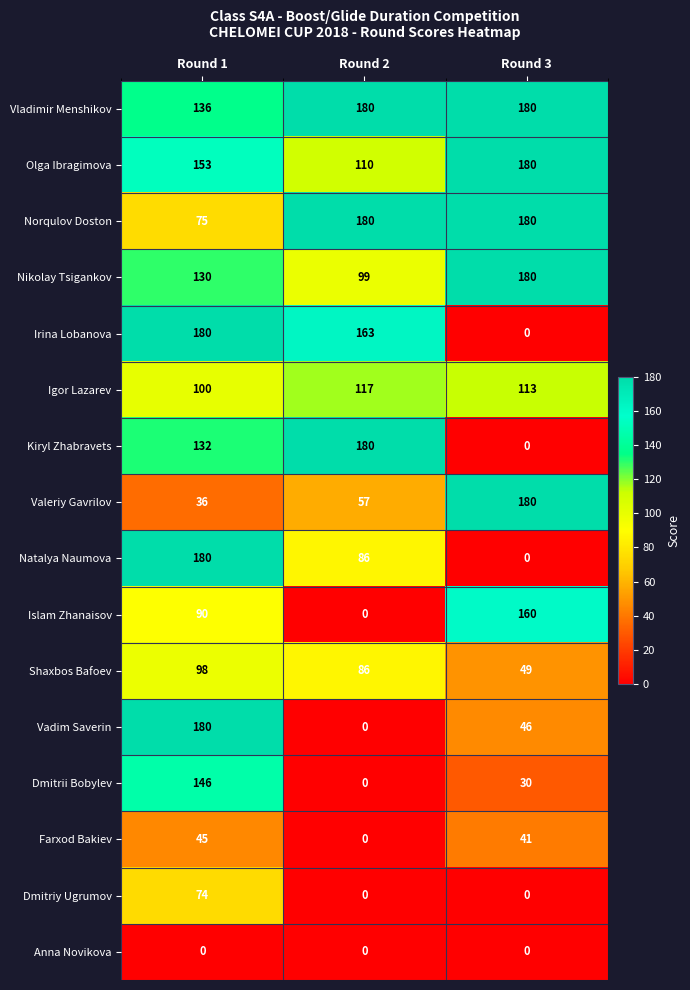

At how many categories does at least one series exceed 66?

3